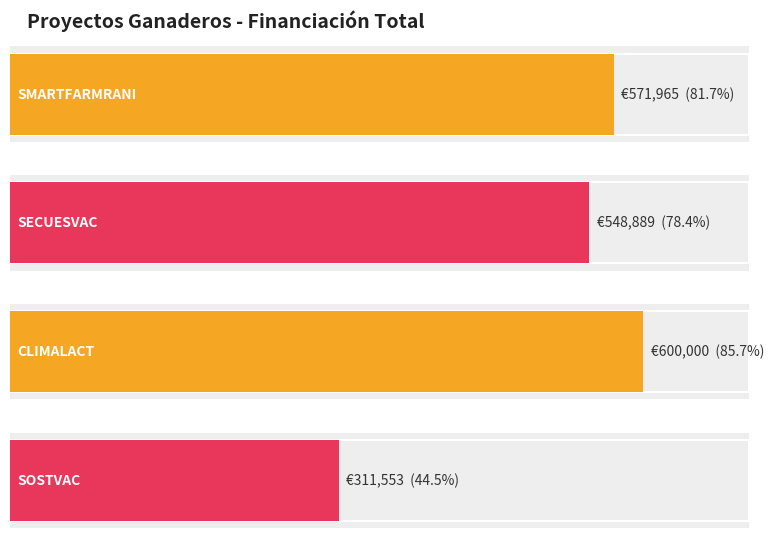

What is the smallest value displayed?

311553